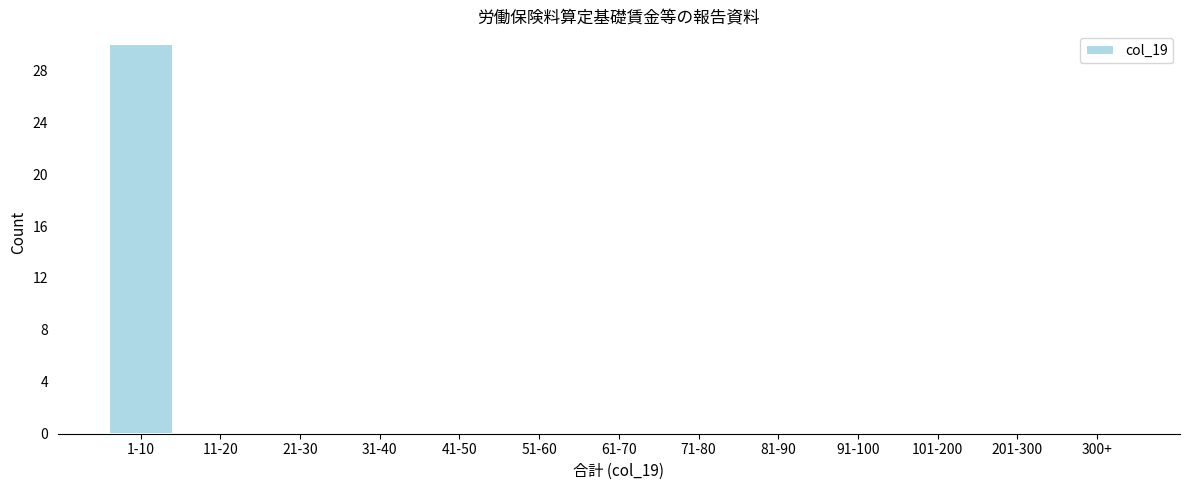

Reading left to right, list all the values displayed in this chart.

1-10=30	11-20=0	21-30=0	31-40=0	41-50=0	51-60=0	61-70=0	71-80=0	81-90=0	91-100=0	101-200=0	201-300=0	300+=0